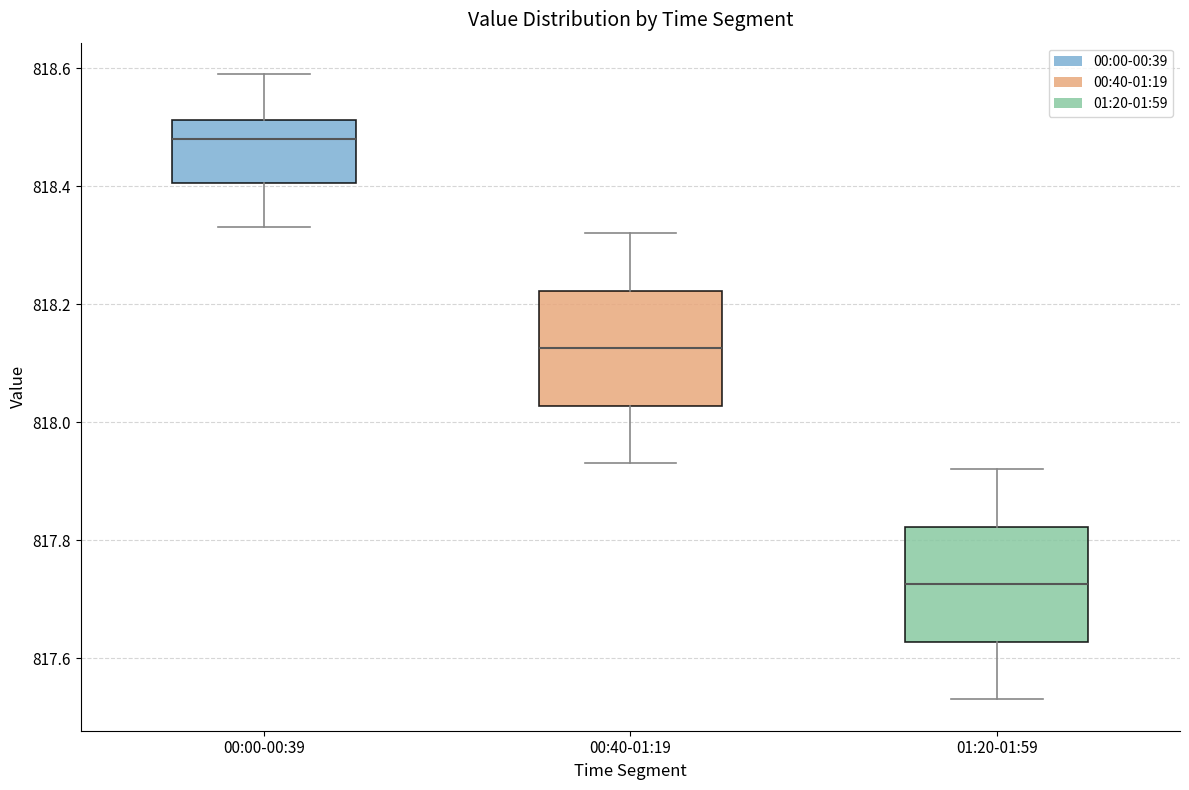

Where does the upper whisker of the box for 01:20-01:59 end on the y-axis? The values are not printed on the chart, so give them approximately, as read against the axis.

817.92